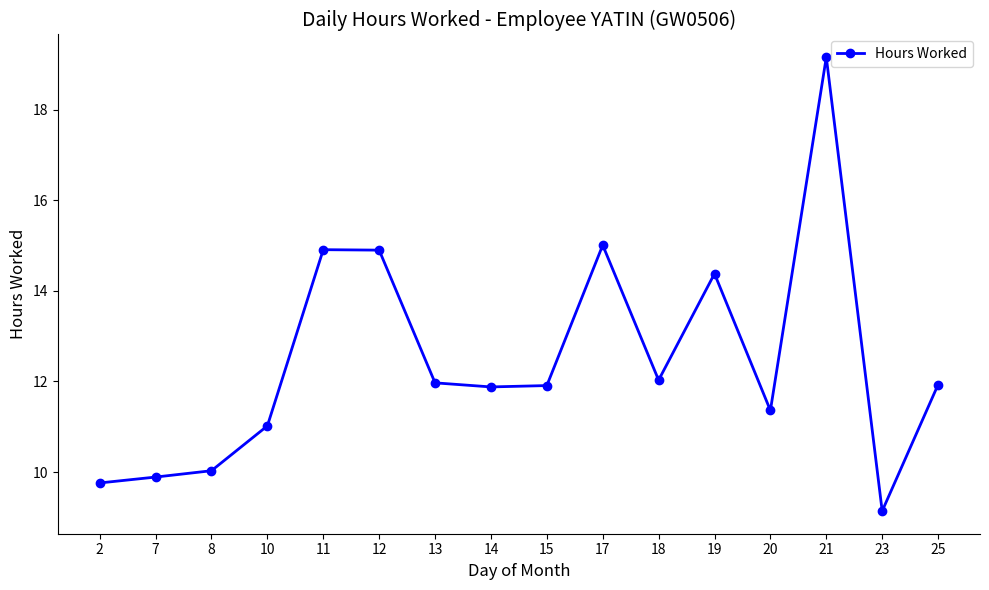

Is it true that the value at 21 is 12.8?

False